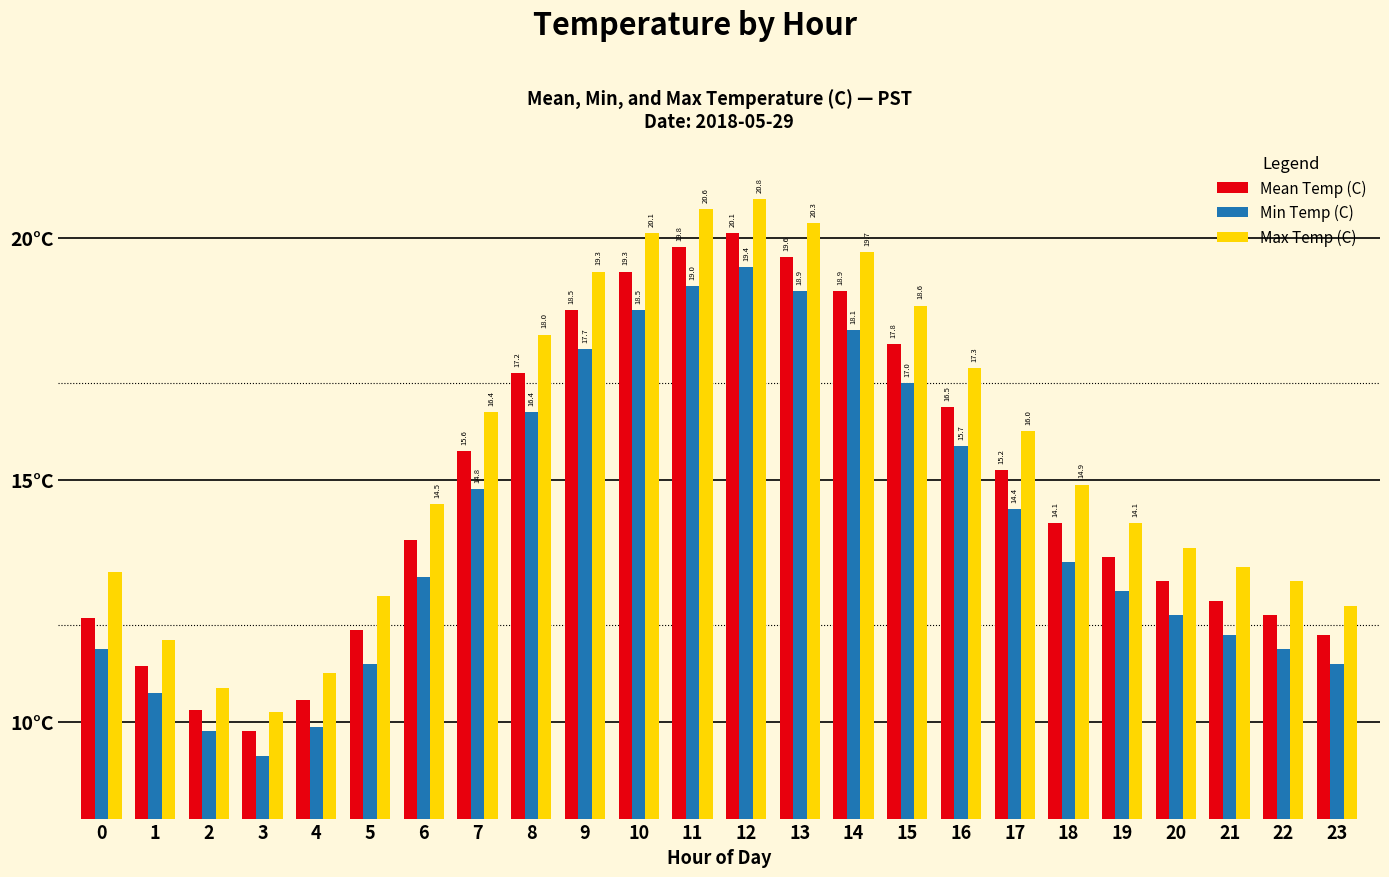

Which series has the widest spread of values?

Max Temp (C)